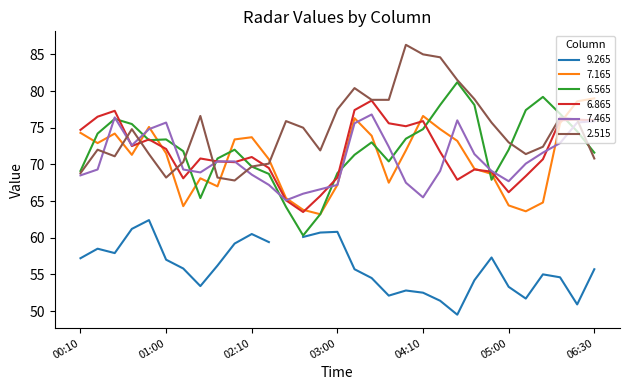

What is the highest value of the 2.515 series?

86.3